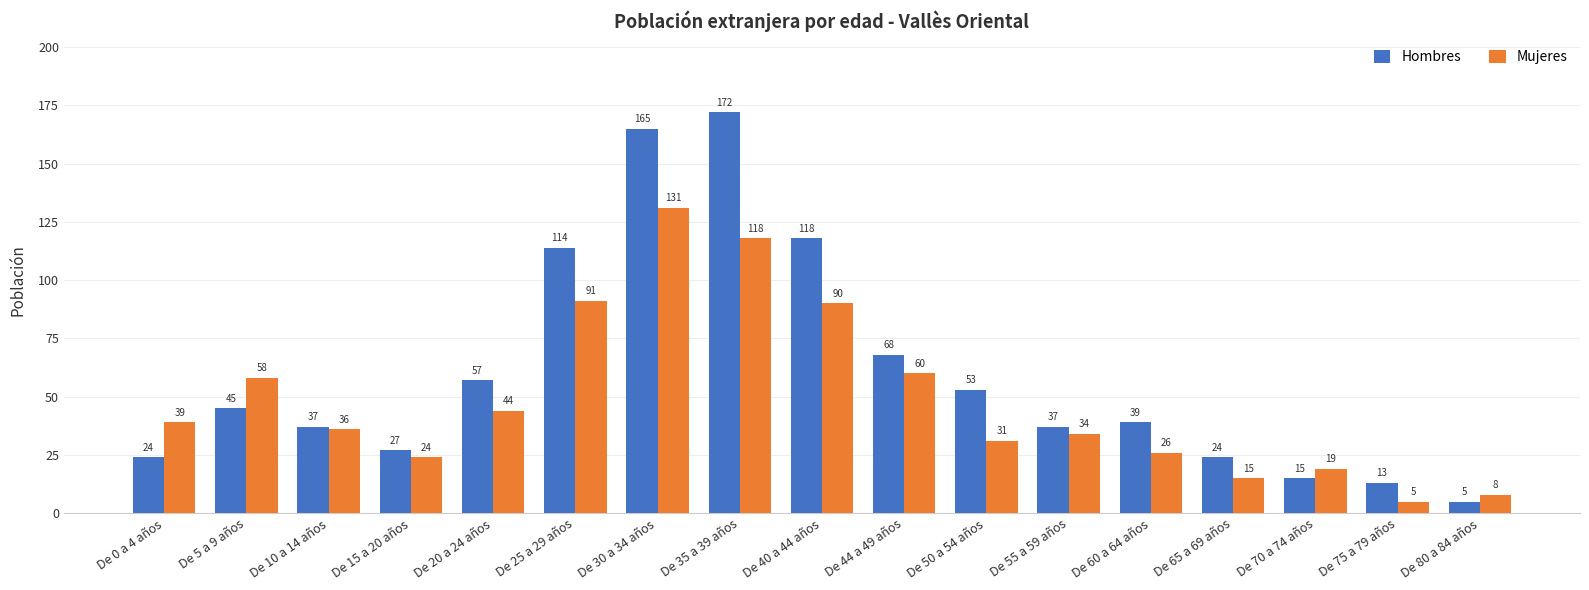

What is the average value of the Mujeres series?

49